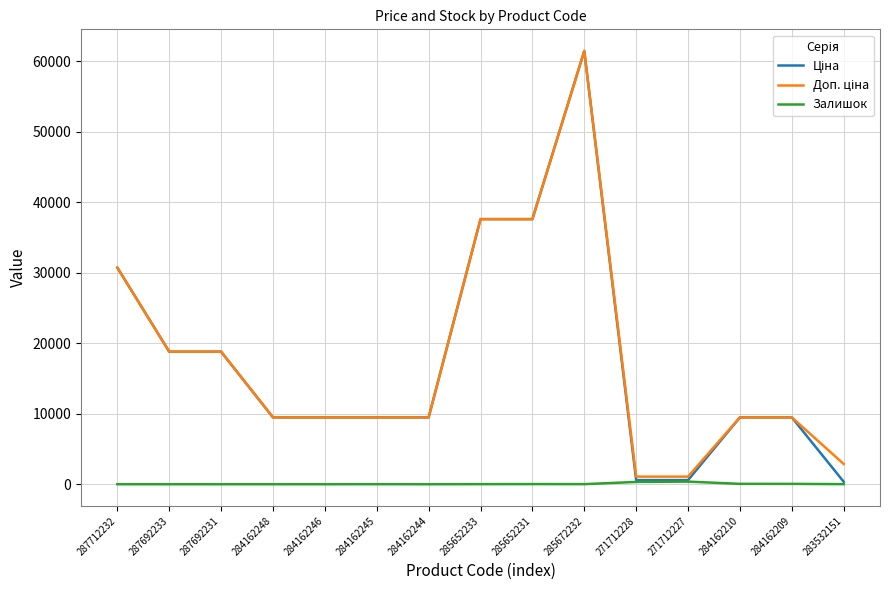

At which category is the sum across all series the highest?

285672232